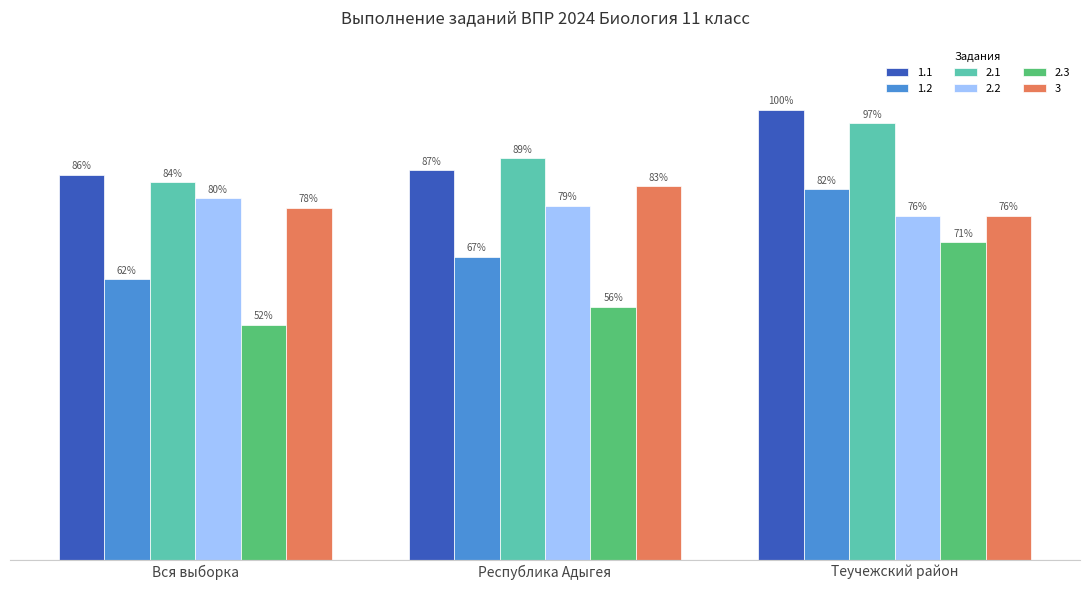

Where is 2.1 nearest to the value 90?

Республика Адыгея